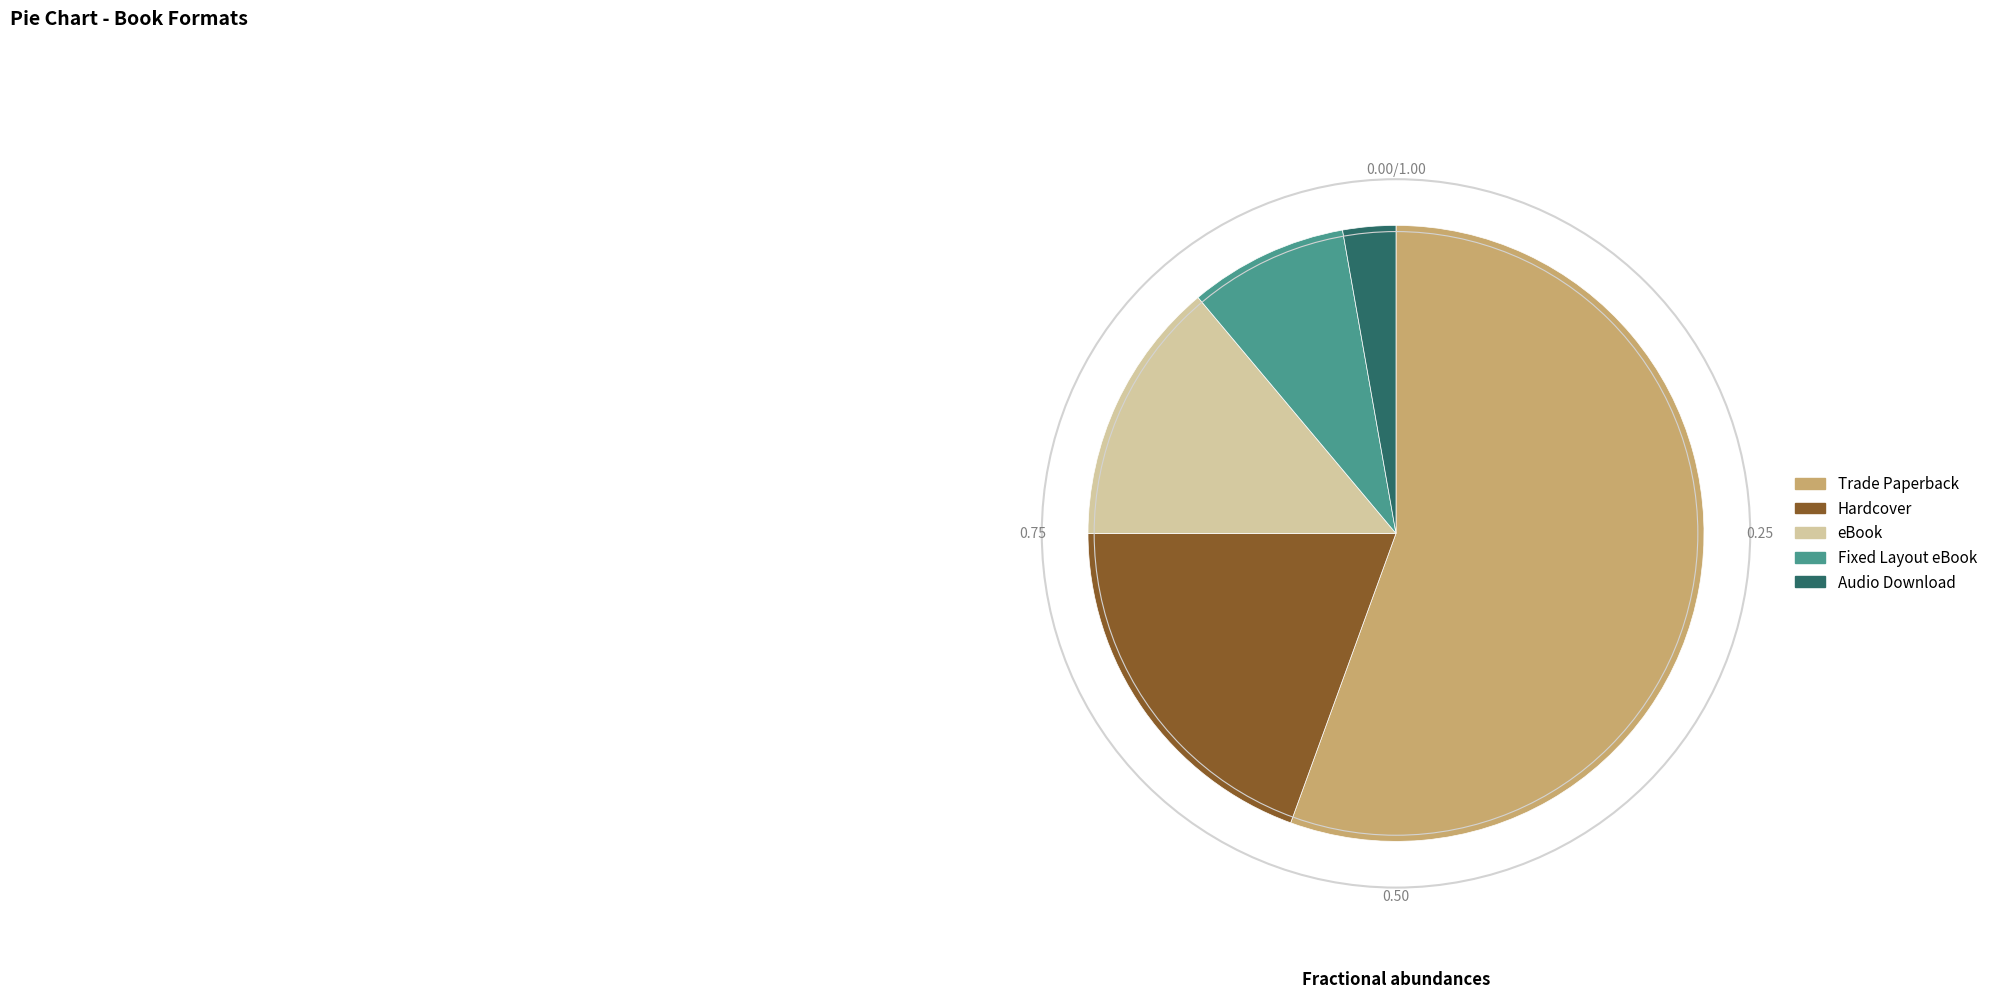

Rank the categories by value from highest to lowest.

Trade Paperback, Hardcover, eBook, Fixed Layout eBook, Audio Download